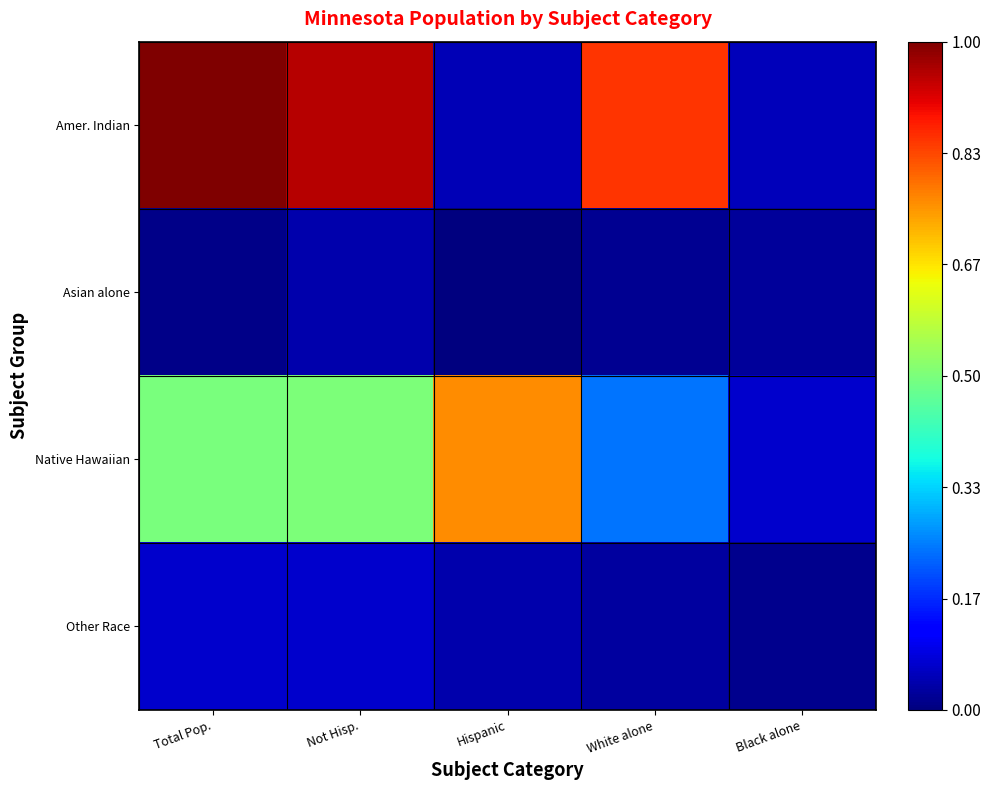

At how many categories does at least one series exceed 0?

5